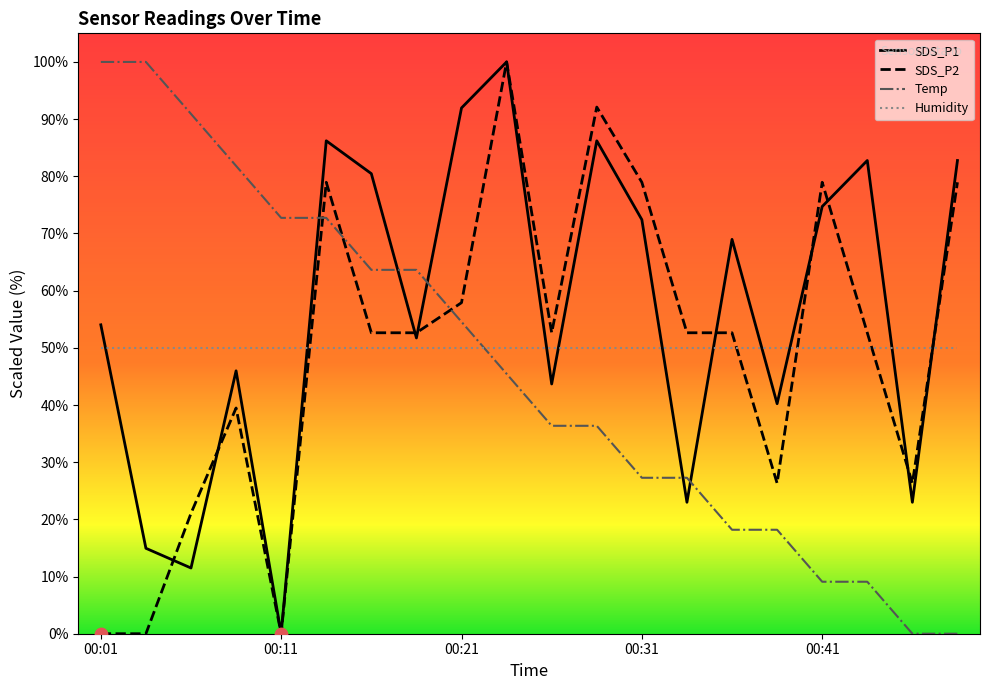

What are all the series names shown in the legend?

SDS_P1, SDS_P2, Temp, Humidity